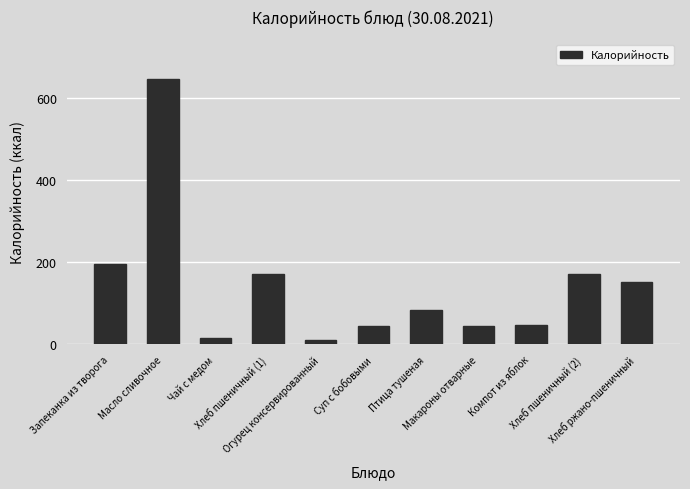

What is the value of the 1st bar from the left?

197